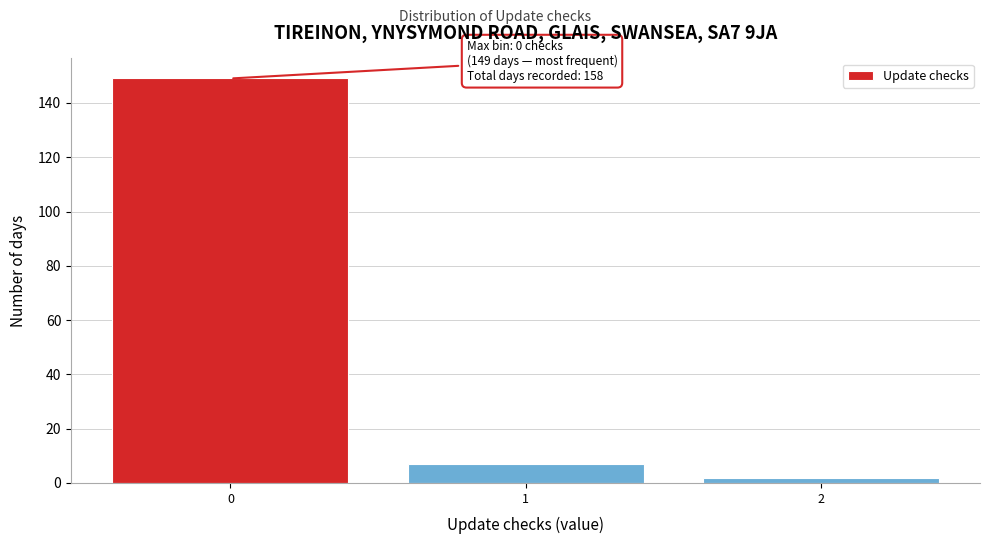

Which range on the x-axis has the tallest bar?

-0.5 to 0.5